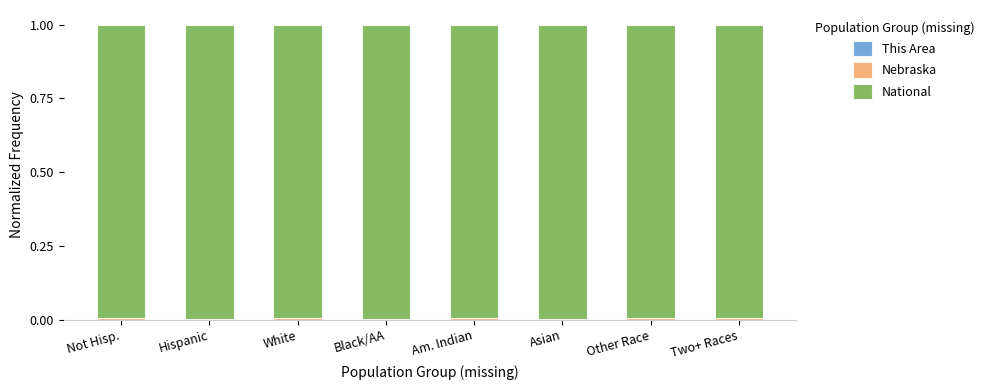

Which series has the largest total across all categories?

National